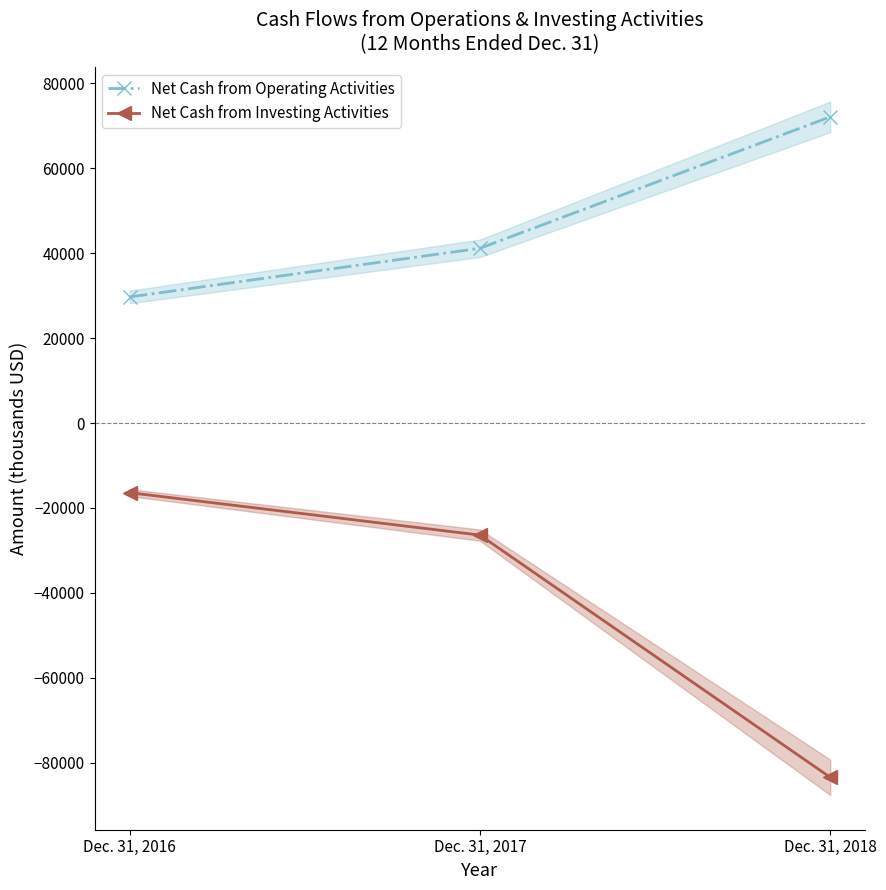

Is it true that Net Cash from Investing Activities equals -16398 at Dec. 31, 2016?

True